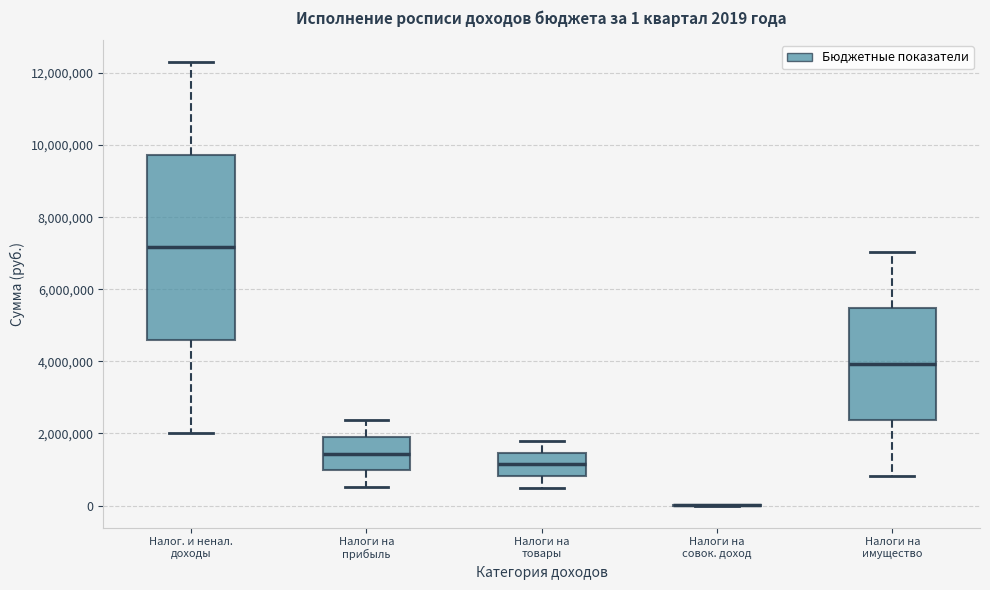

Comparing the boxes themselves (not the whiskers), which one is the tallest?

Налог. и ненал. доходы